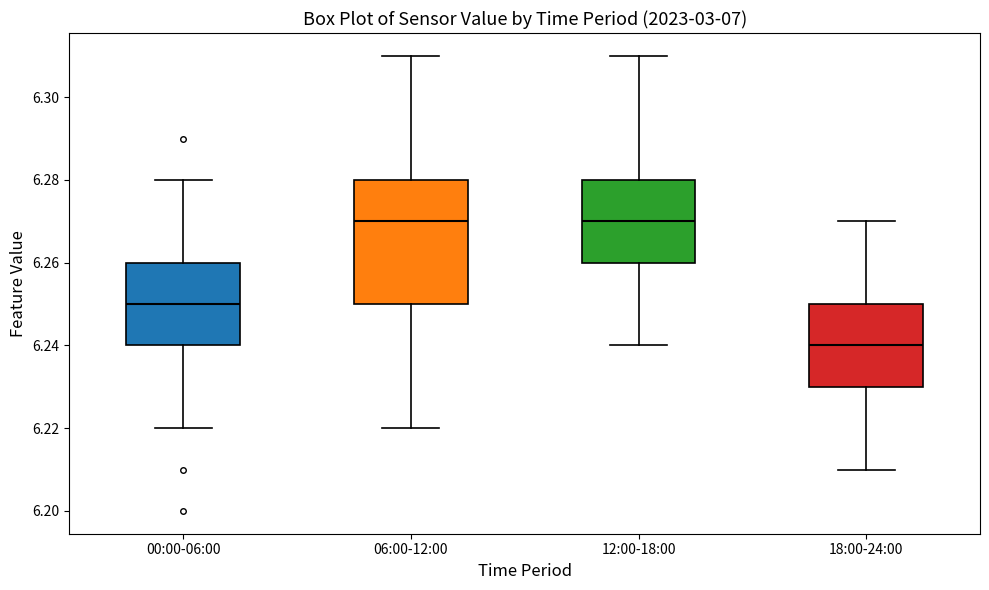

Which box has the lowest median line?

18:00-24:00